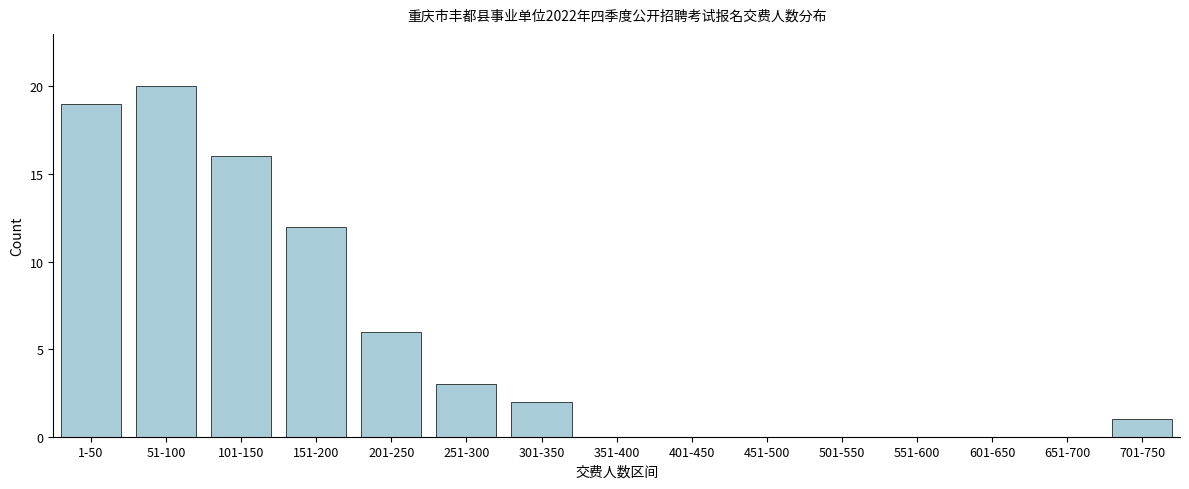

Reading left to right, extract all data points from this chart.

1-50=19	51-100=20	101-150=16	151-200=12	201-250=6	251-300=3	301-350=2	351-400=0	401-450=0	451-500=0	501-550=0	551-600=0	601-650=0	651-700=0	701-750=1